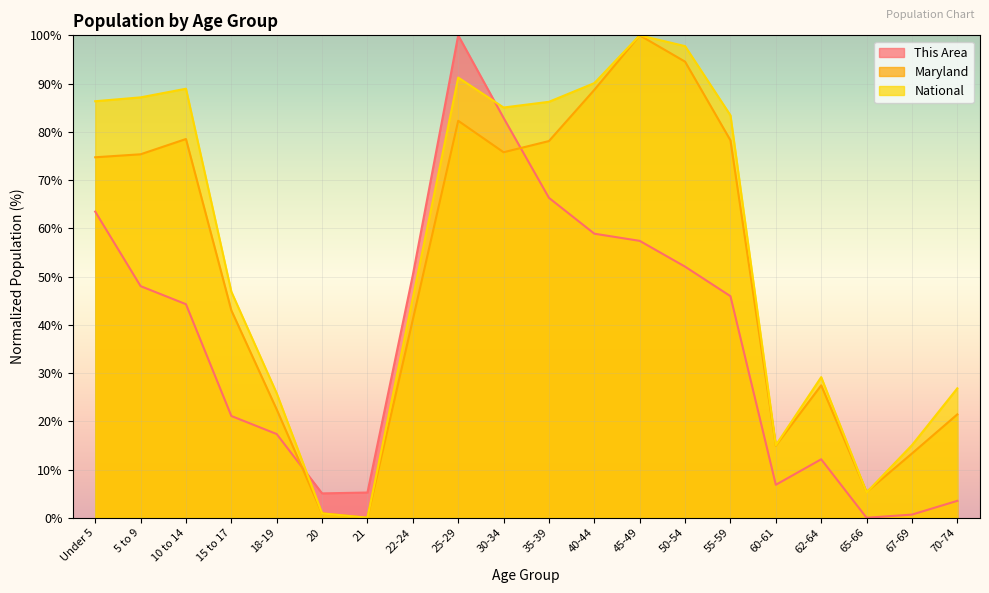

True or false: National has a value of 15.0 at 67-69.

True